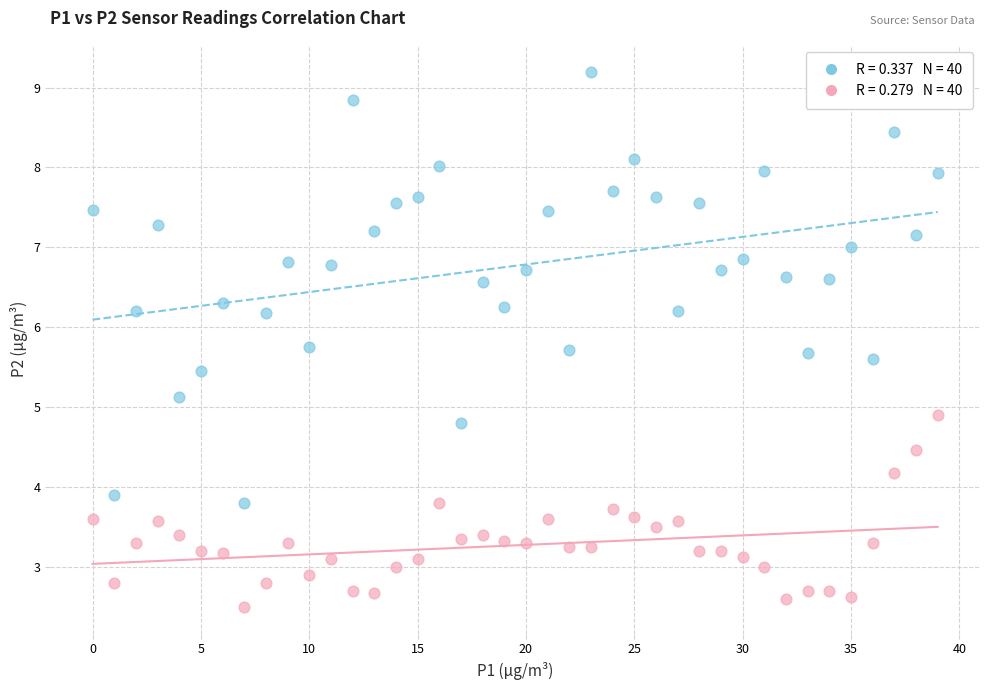

Across all data points, what is the range of Y values (max minus min)?

6.7